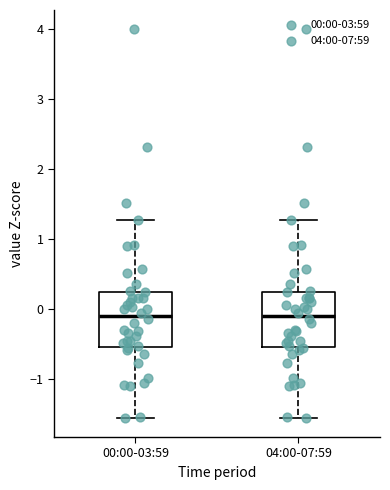

Reading left to right, read every box against the y-axis: the position of its median line, the range the box covers, and the ends of its whiskers. The values are not printed on the chart, so give them approximately, as read against the axis.

00:00-03:59: median -0.1, box -0.5 to 0.3, whiskers -1.5 to 1.3
04:00-07:59: median -0.1, box -0.5 to 0.3, whiskers -1.5 to 1.3